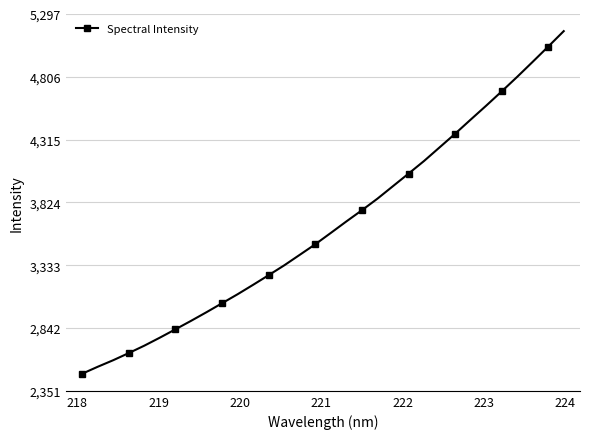

Does the chart display data point markers on the line(s)?

Yes